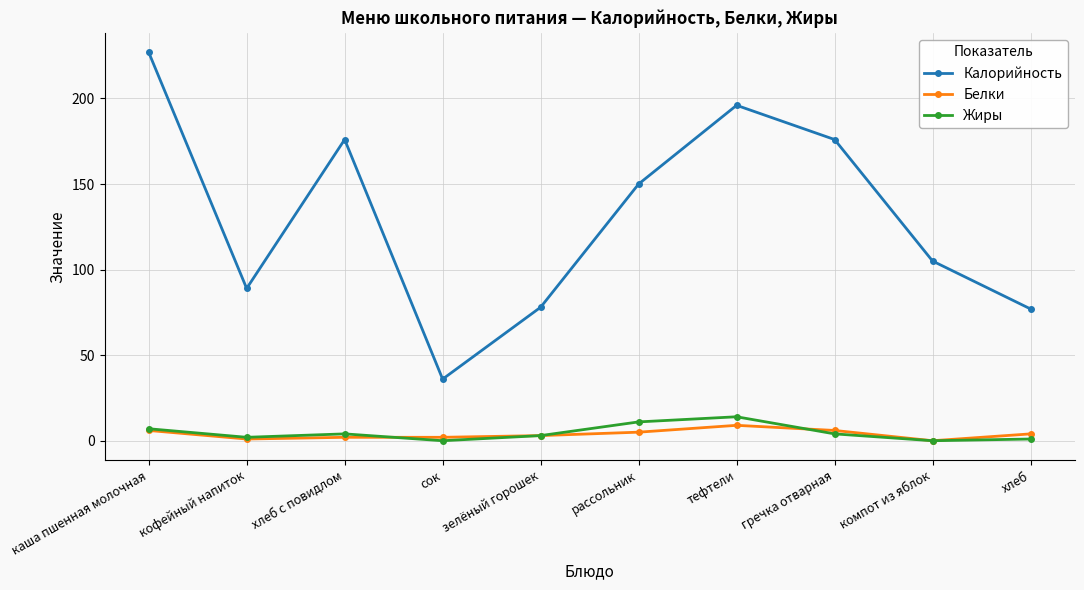

True or false: Жиры has a value of -9 at компот из яблок.

False